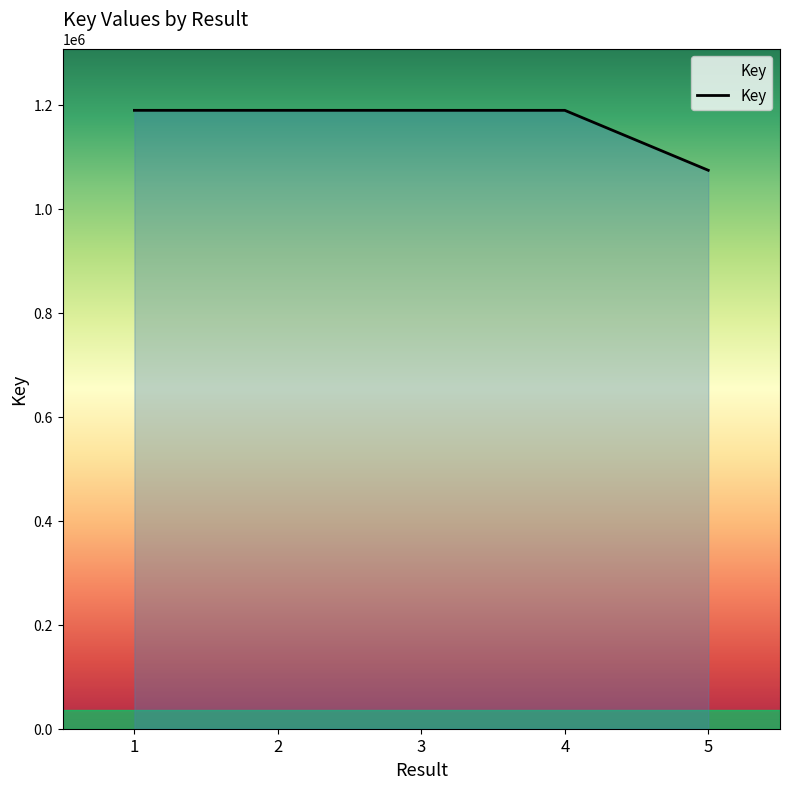

Where does the data first go above 1188804?

1